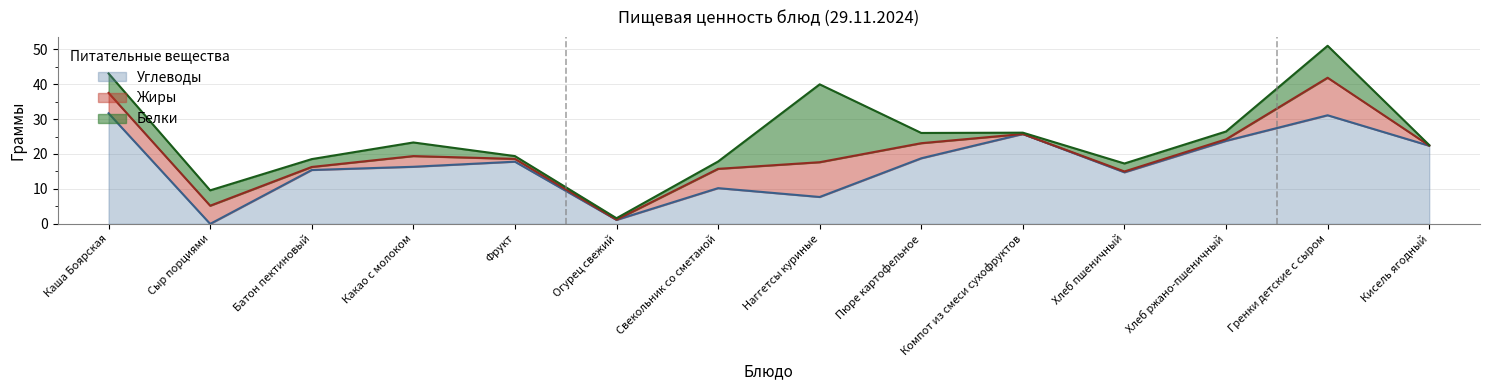

True or false: Белки has a value of 4.4 at Сыр порциями.

True